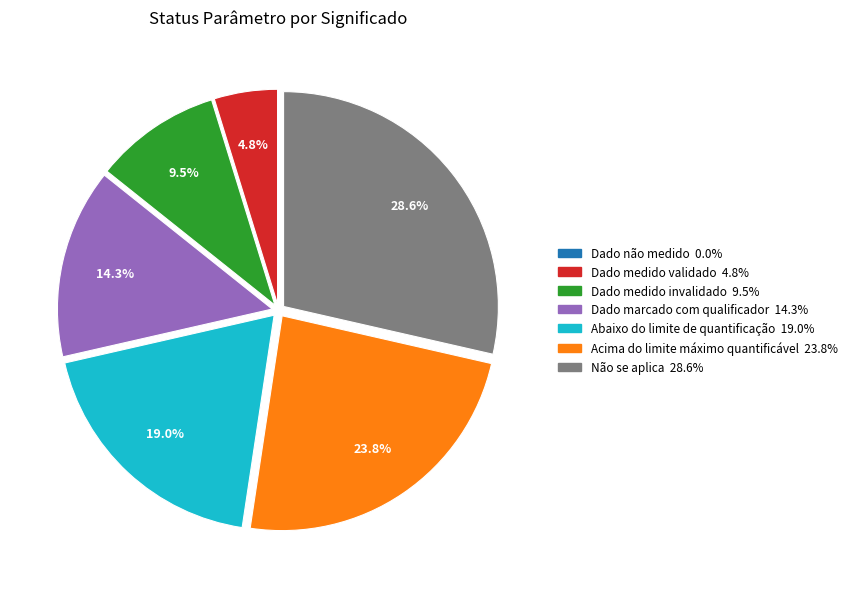

Between Abaixo do limite de quantificação and Dado marcado com qualificador, which is larger?

Abaixo do limite de quantificação